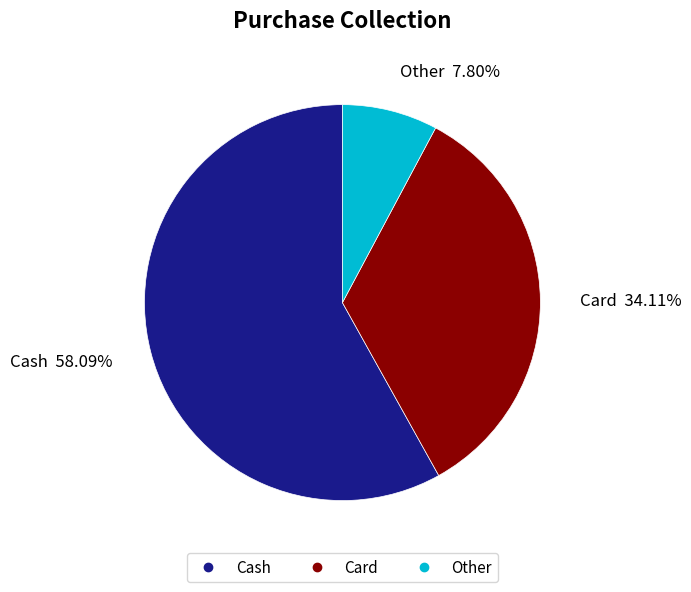

Which slice represents more than half of the pie?

Cash